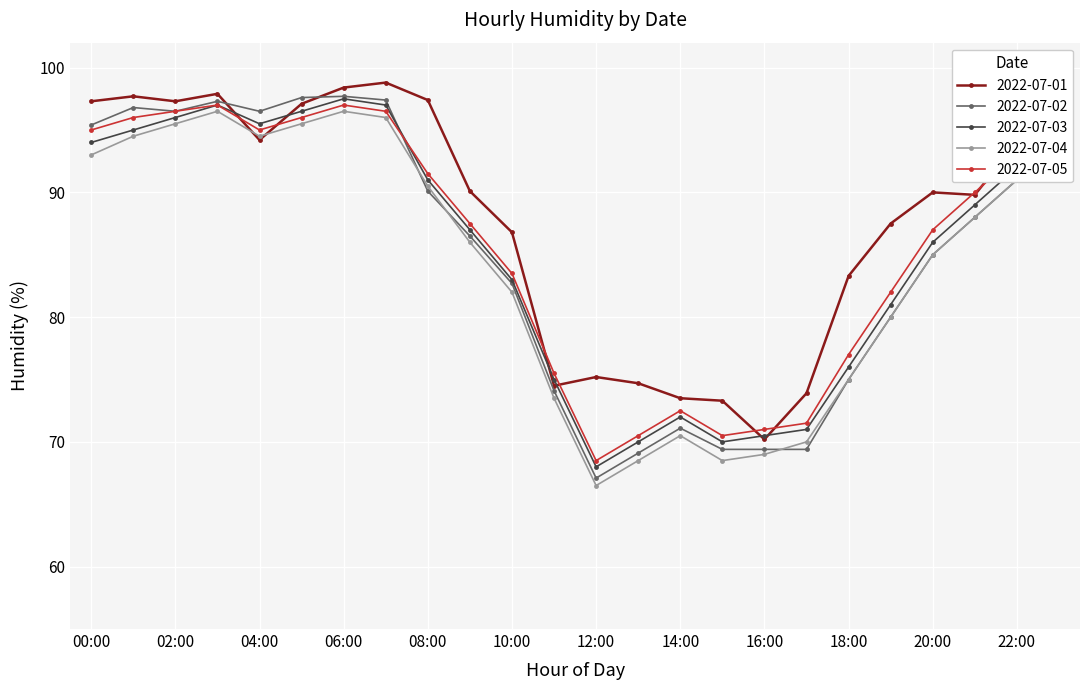

What is the value of the 2022-07-03 point at the 12th from the left?

75.0